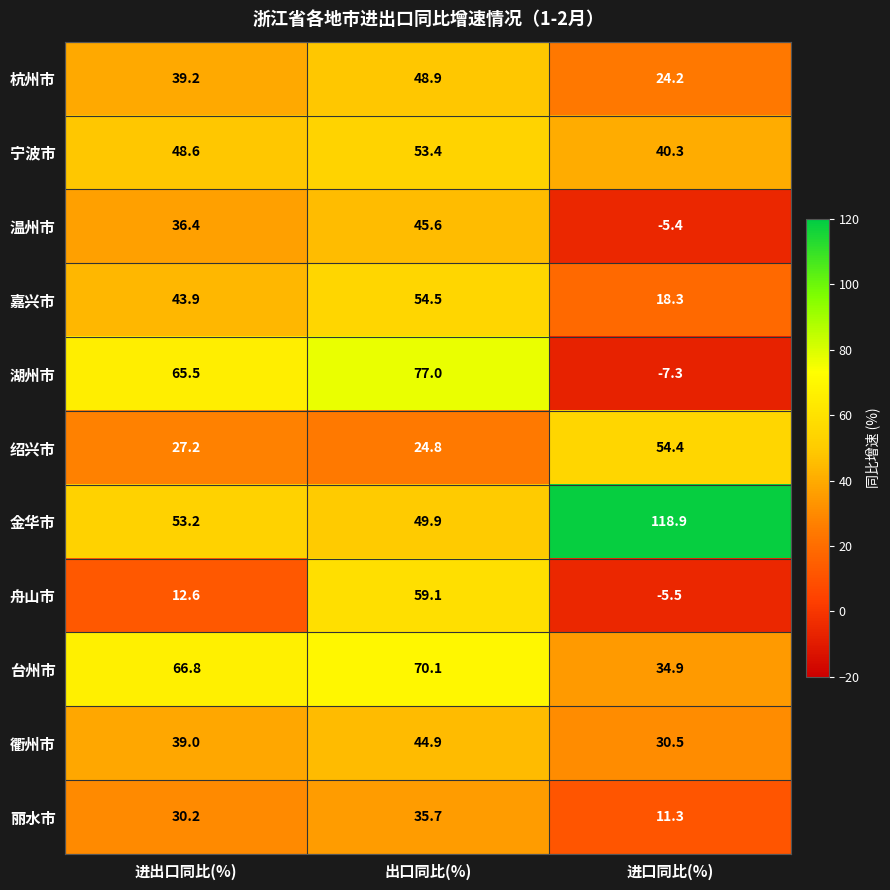

At how many categories does at least one series exceed 45?

3